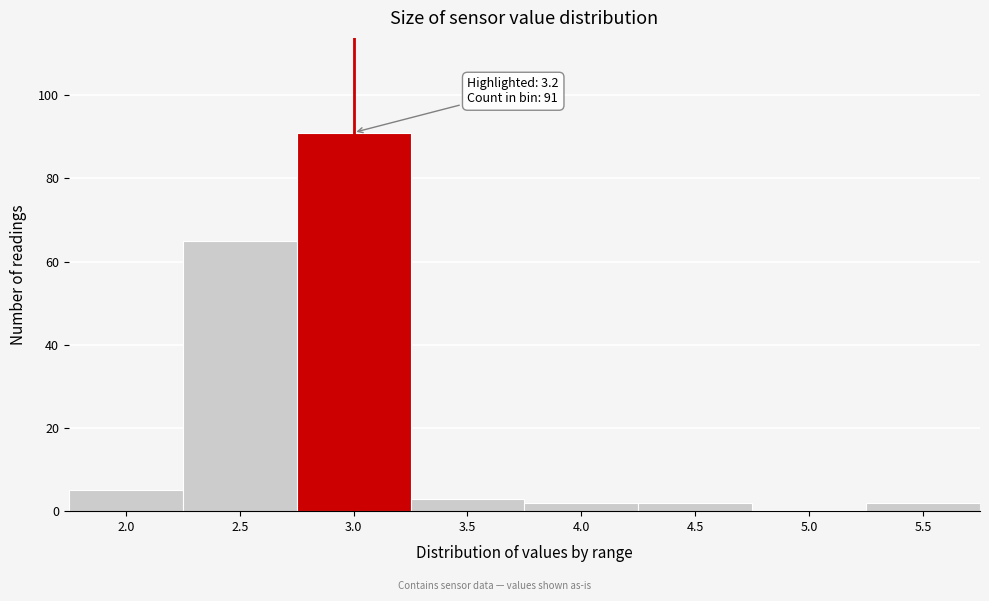

Reading left to right, list all the values displayed in this chart.

2.0=5	2.5=65	3.0=91	3.5=3	4.0=2	4.5=2	5.0=0	5.5=2